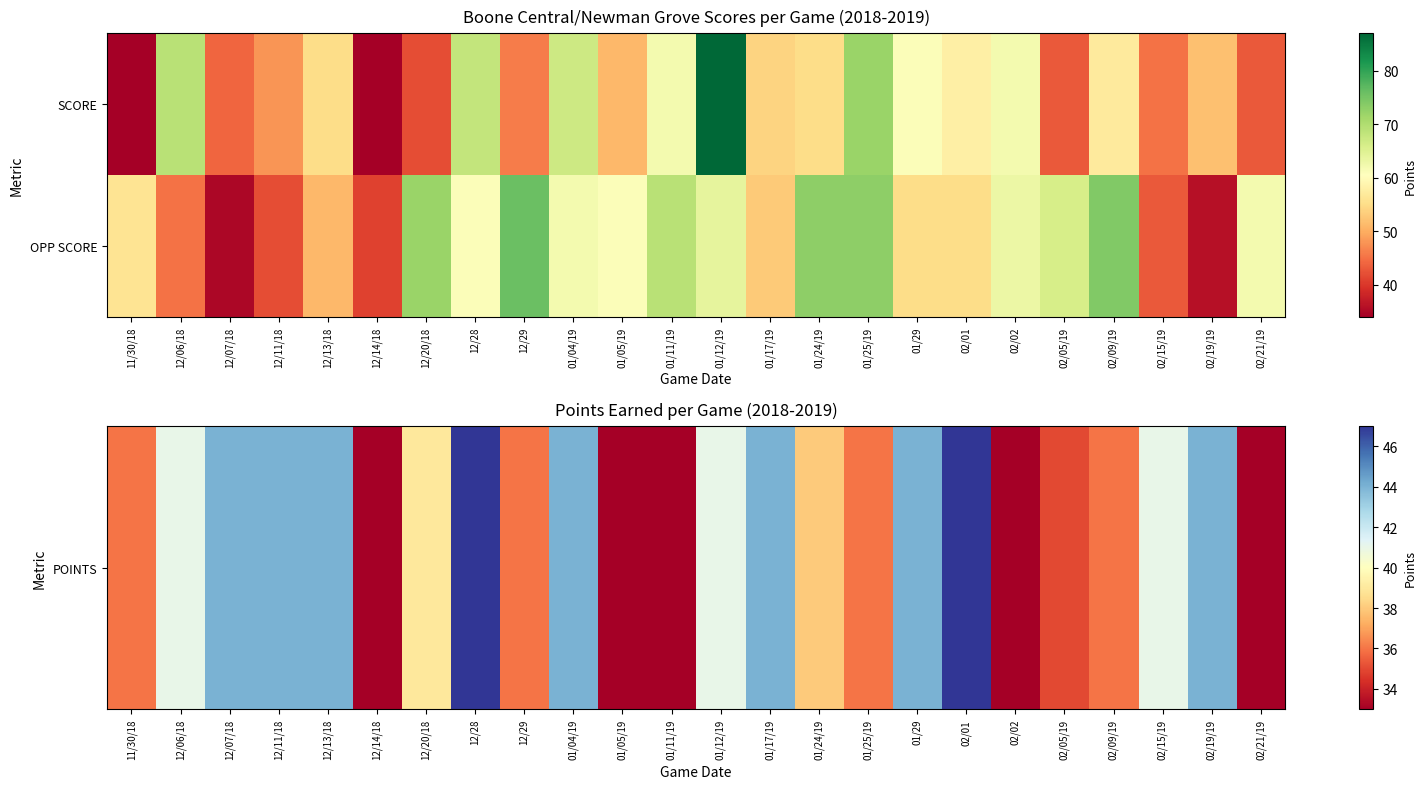

What is the minimum value shown in the chart?

33